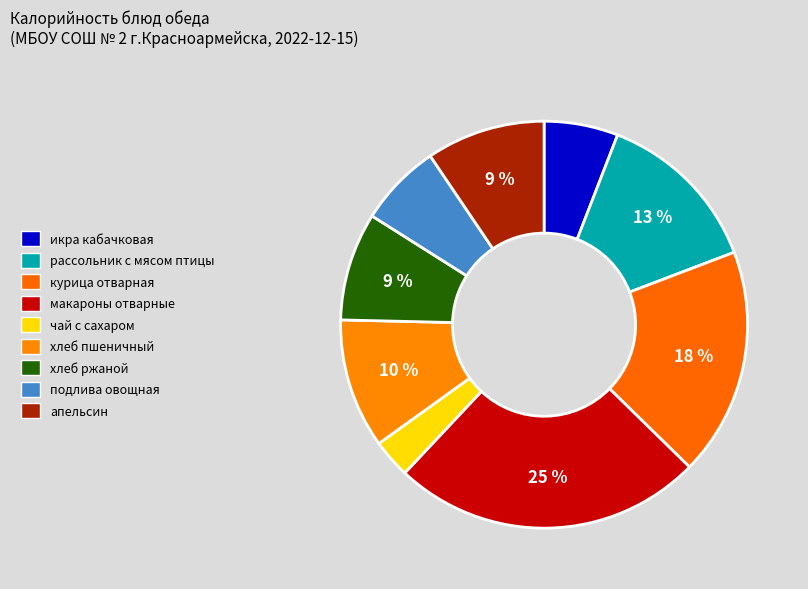

To the nearest percent, what is the combined percentage of макароны отварные and икра кабачковая?

31%